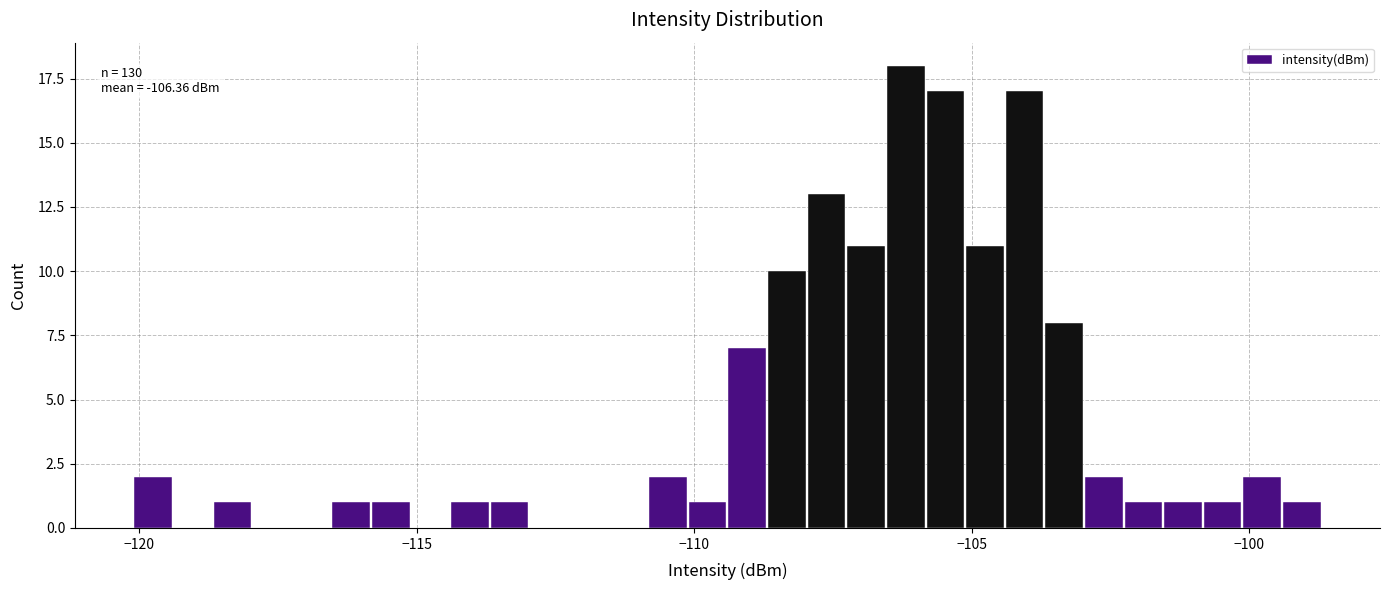

Around what value on the x-axis is the tallest bar? Give the approximate position of its centre, as read against the axis.

-106.0